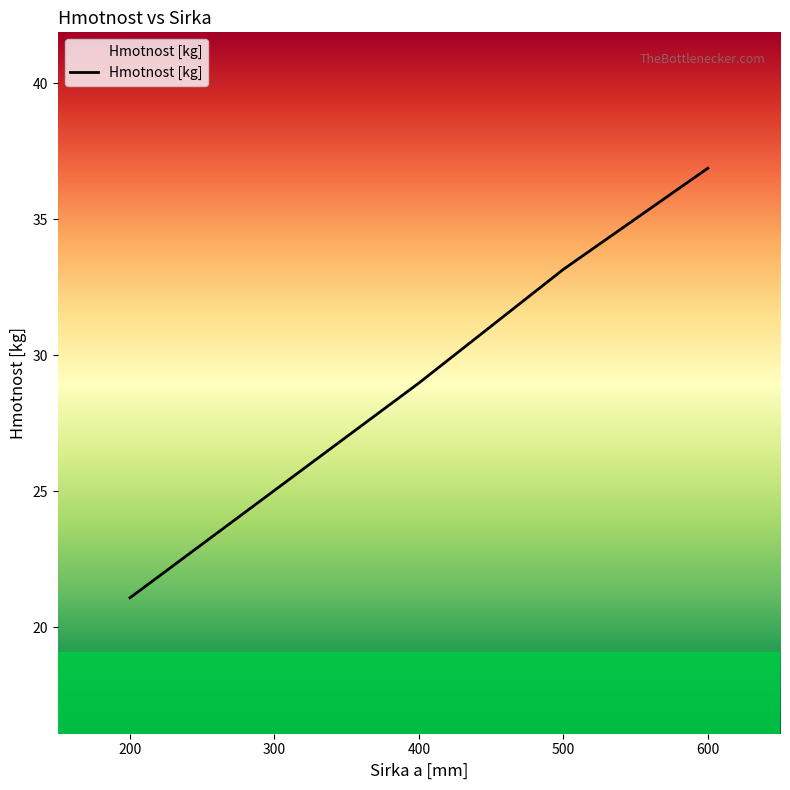

What is the smallest value displayed?

21.1